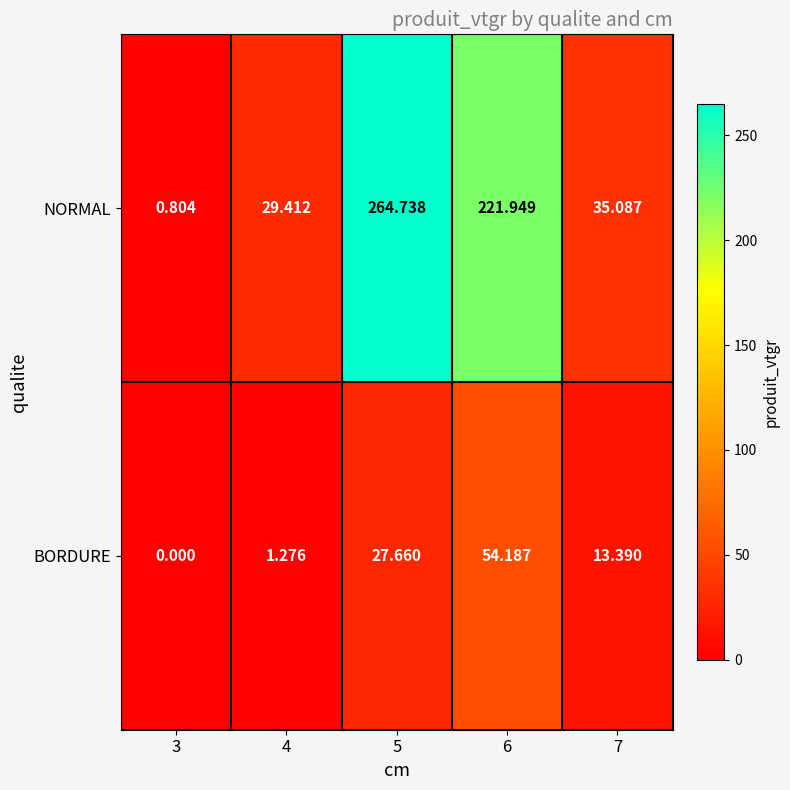

Which series has the largest total across all categories?

NORMAL